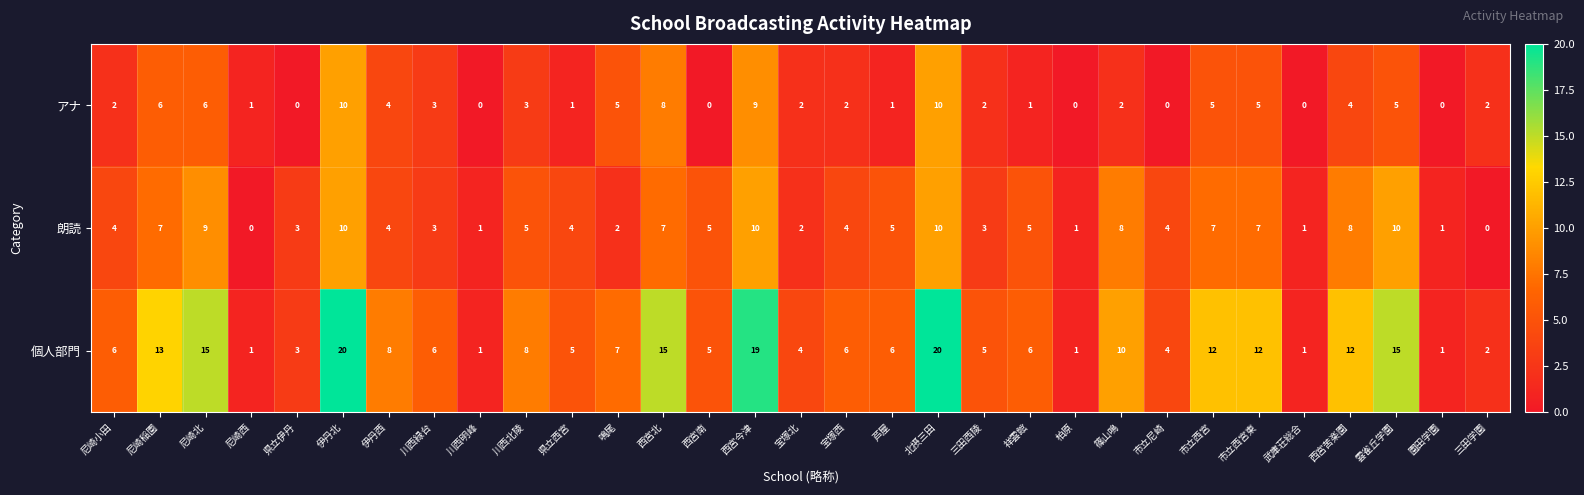

What is the total value across all series at 伊丹西?

16